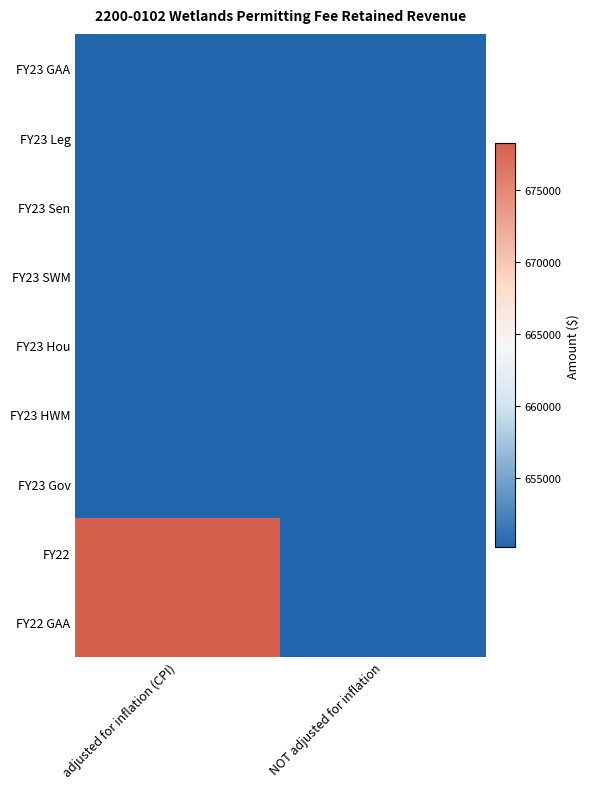

Which series changed the most between adjusted for inflation (CPI) and NOT adjusted for inflation?

FY22